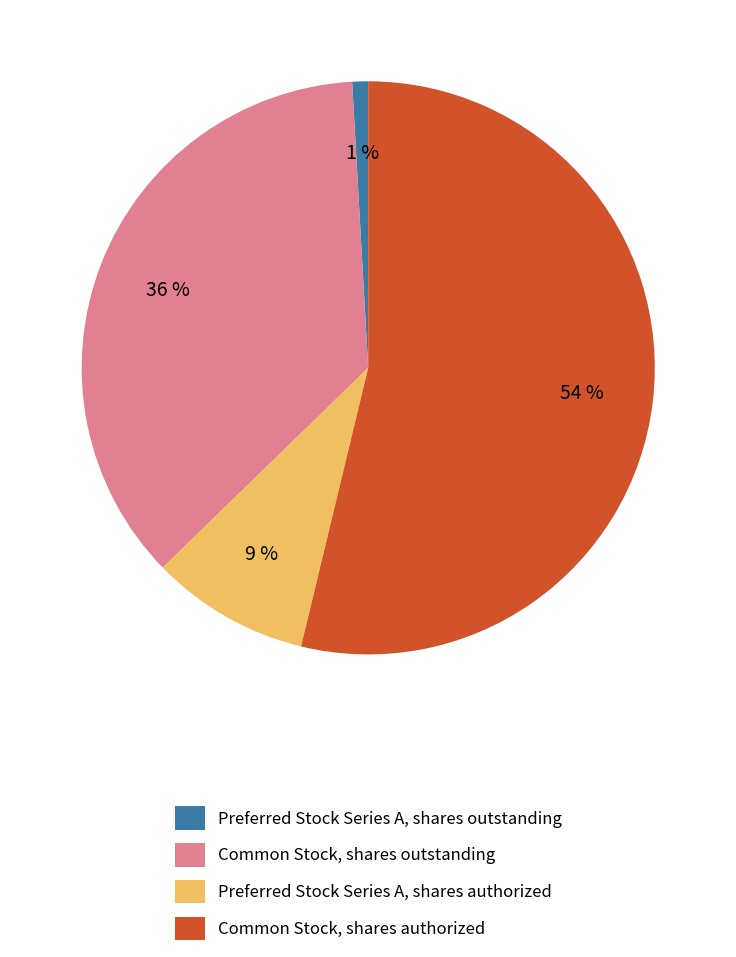

To the nearest percent, what is the difference between the largest and smallest slice percentages?

53%